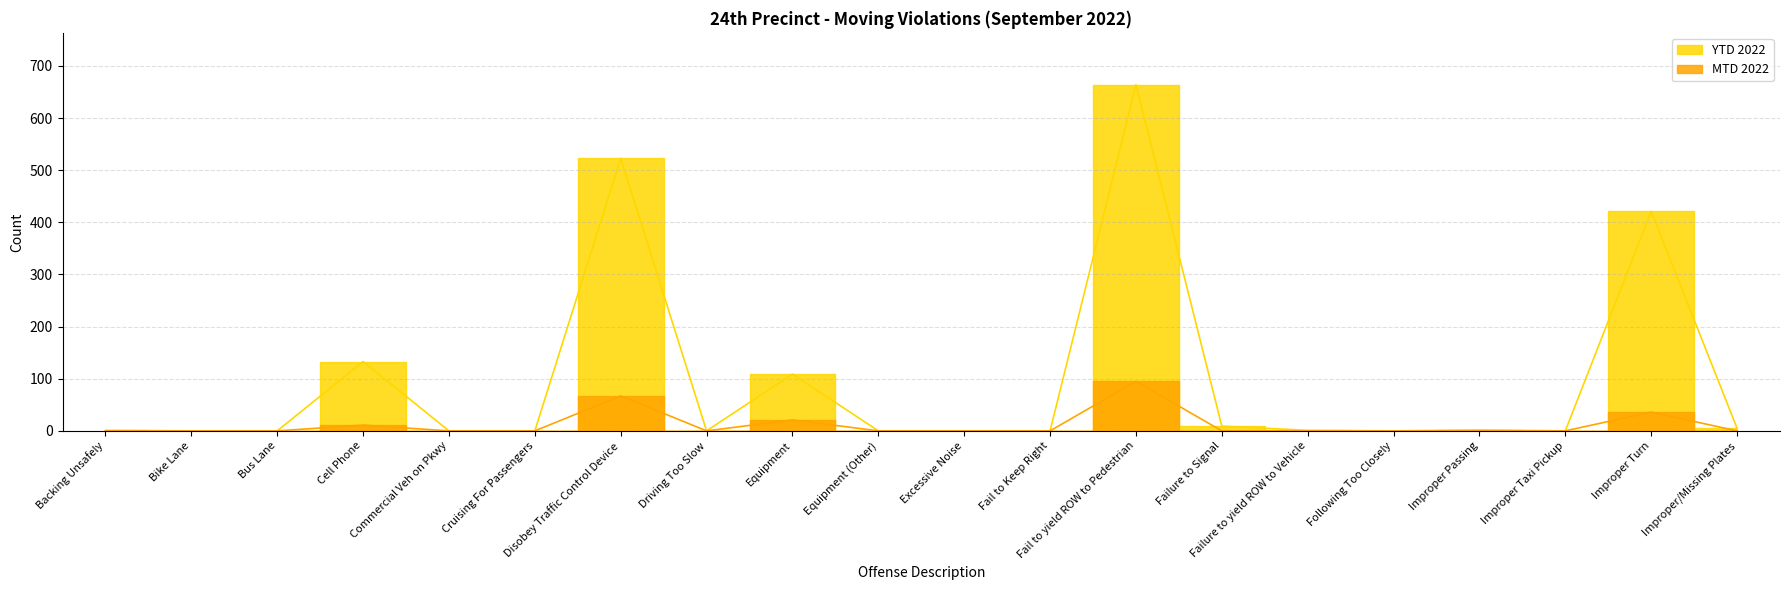

True or false: YTD 2022 has a value of 1 at Failure to yield ROW to Vehicle.

True